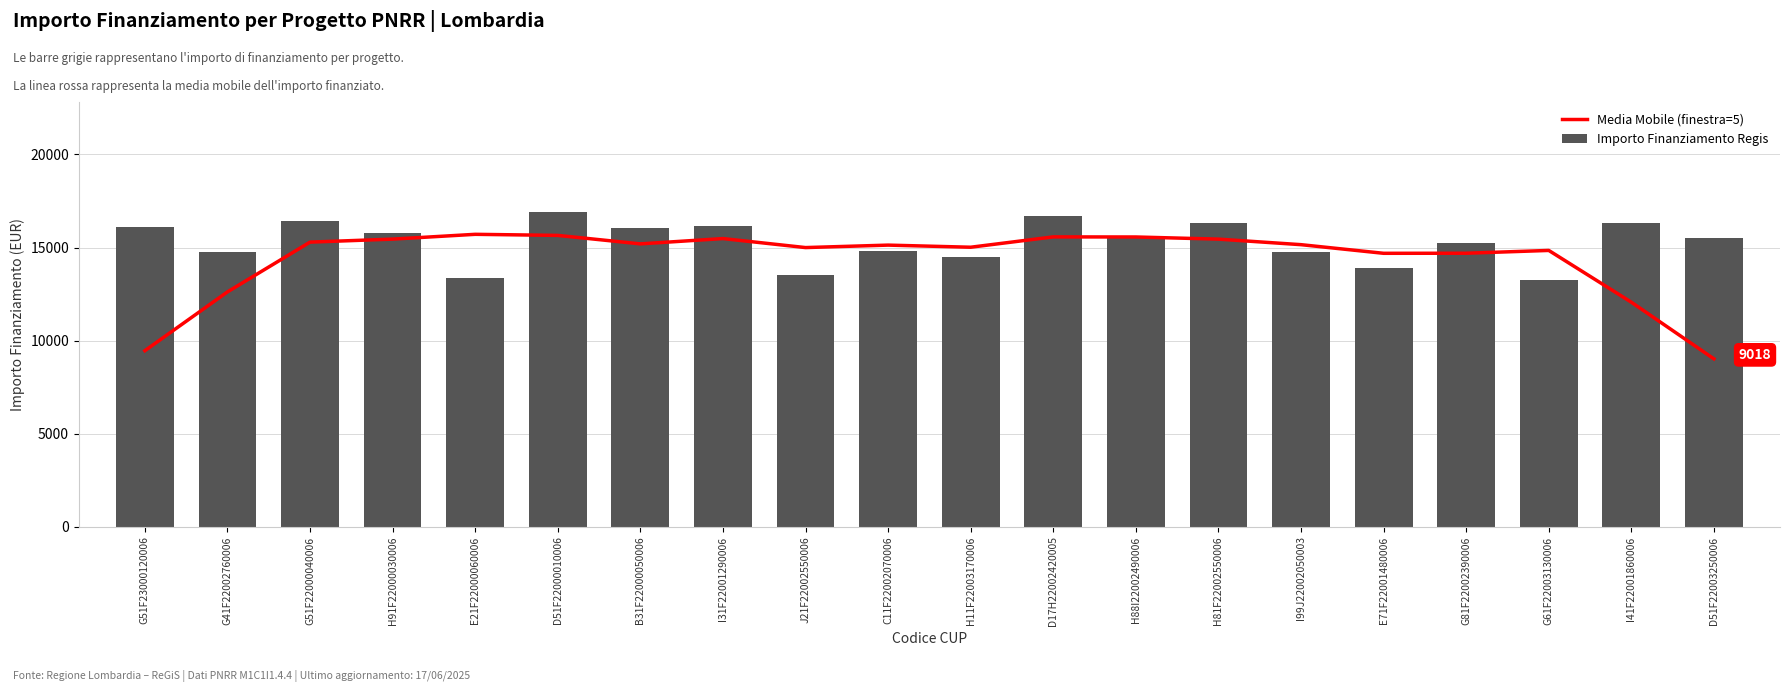

How many categories are shown in the chart?

20